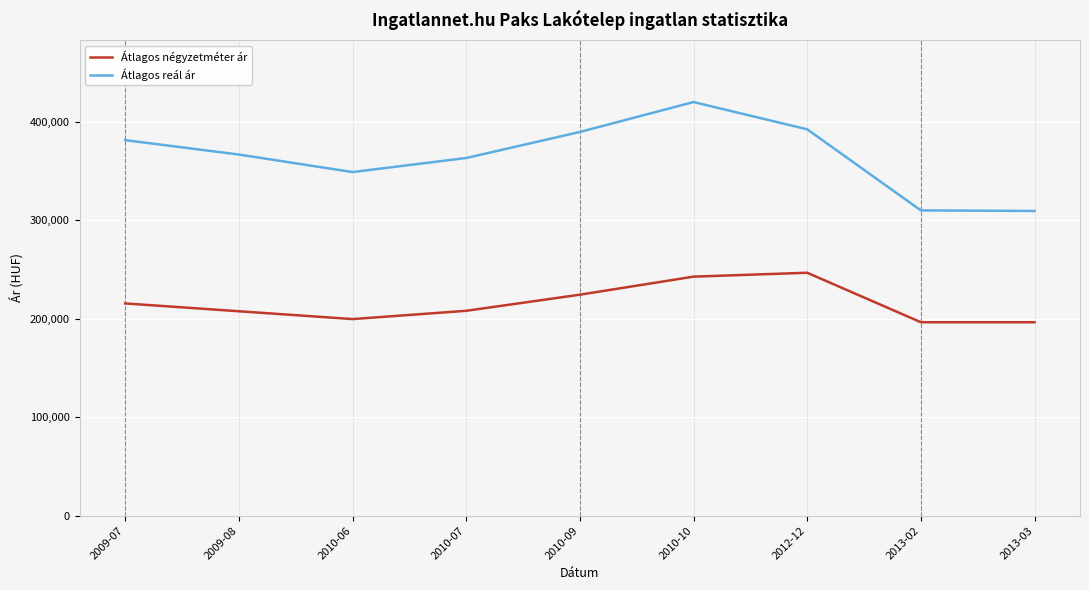

Rank the series at 2009-07 from highest to lowest value.

Átlagos reál ár, Átlagos négyzetméter ár